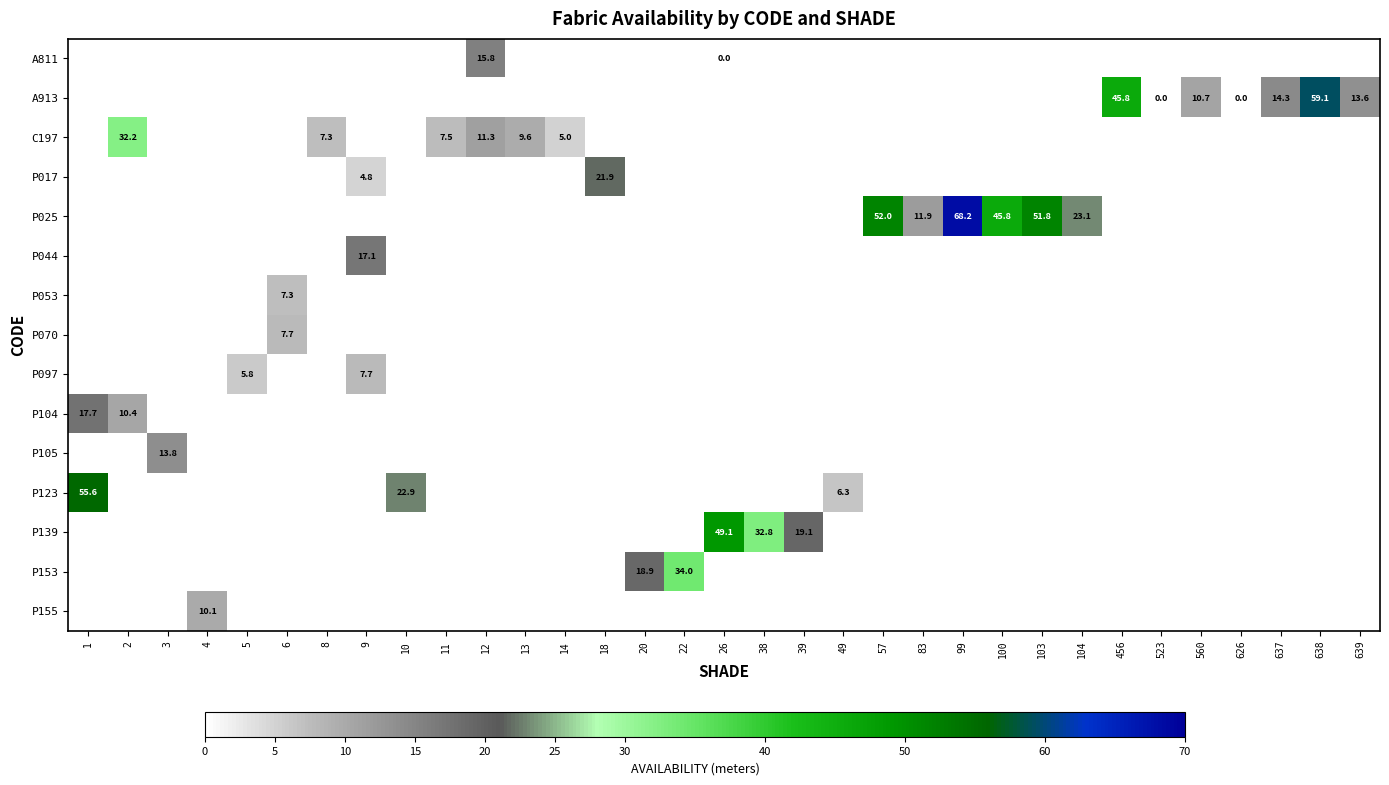

At which category does the chart reach its minimum across all series?

26